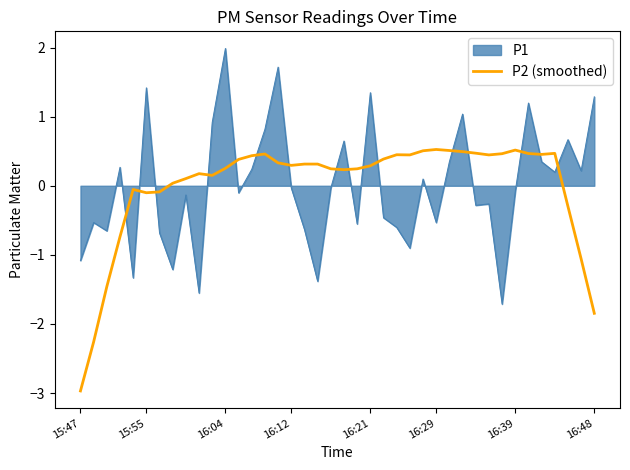

Rank the series by their maximum value, from highest to lowest.

P1, P2 (smoothed)